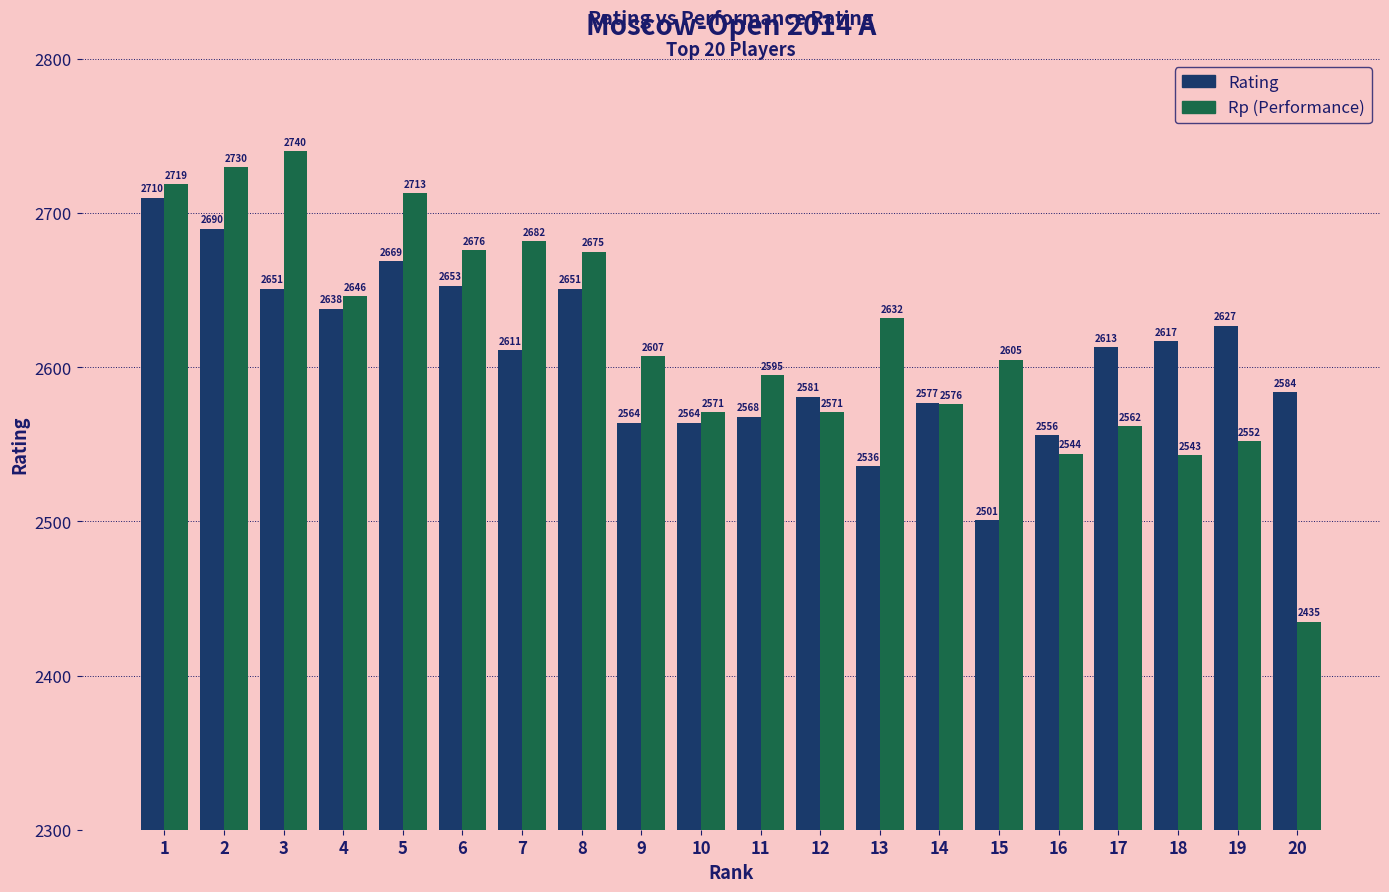

What is the minimum value for Rp (Performance)?

2435